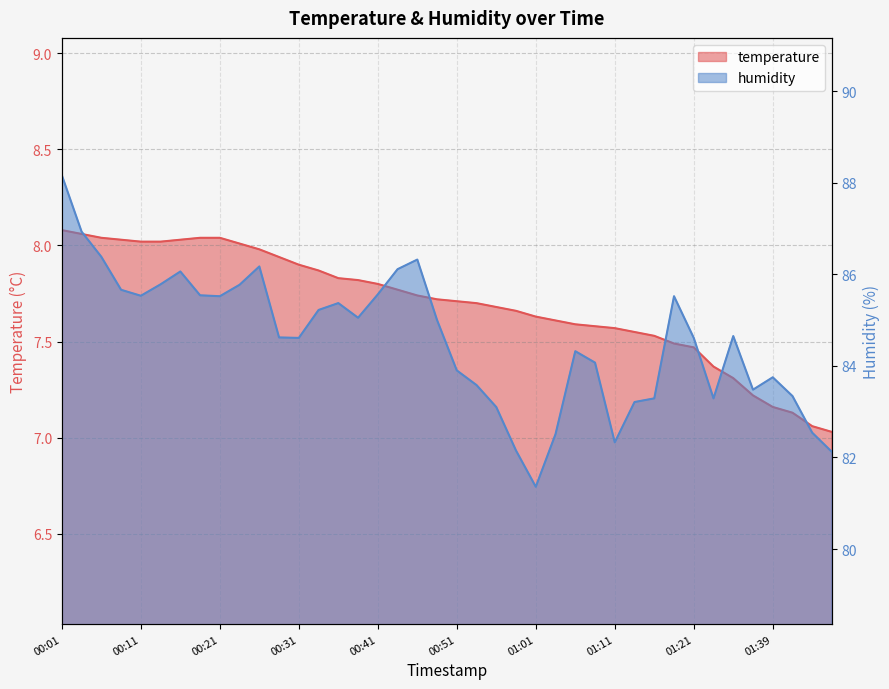

What is the highest value of the humidity series?

88.2